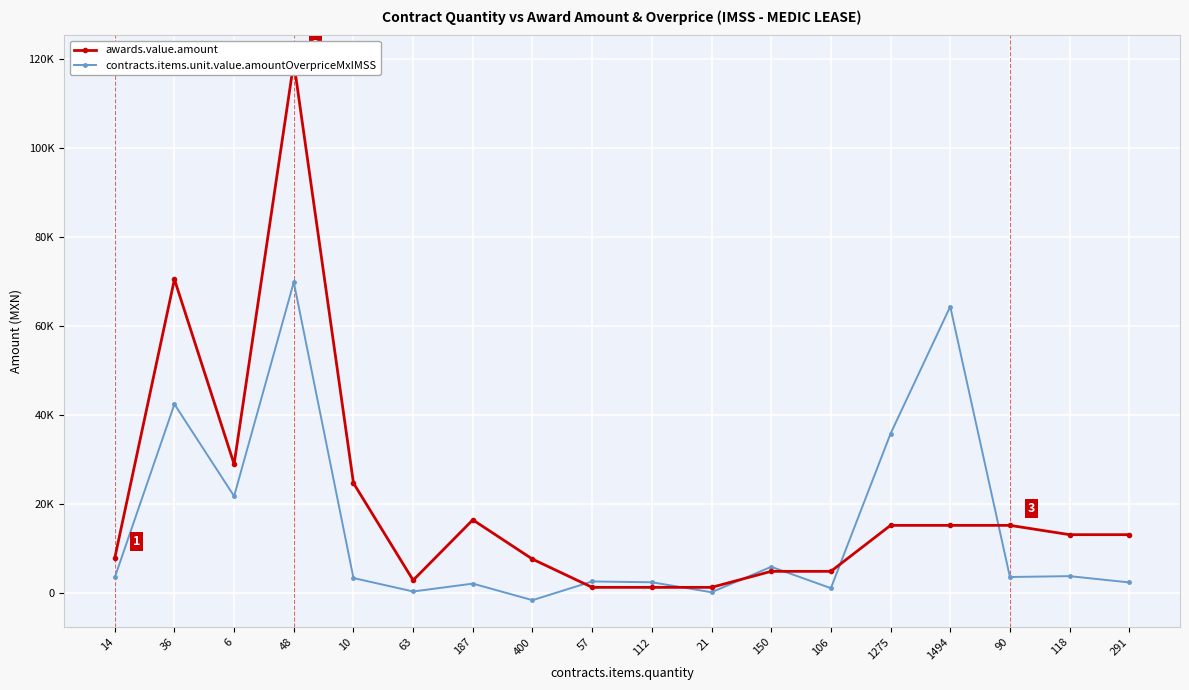

What is the sum of all awards.value.amount values?

364066.0